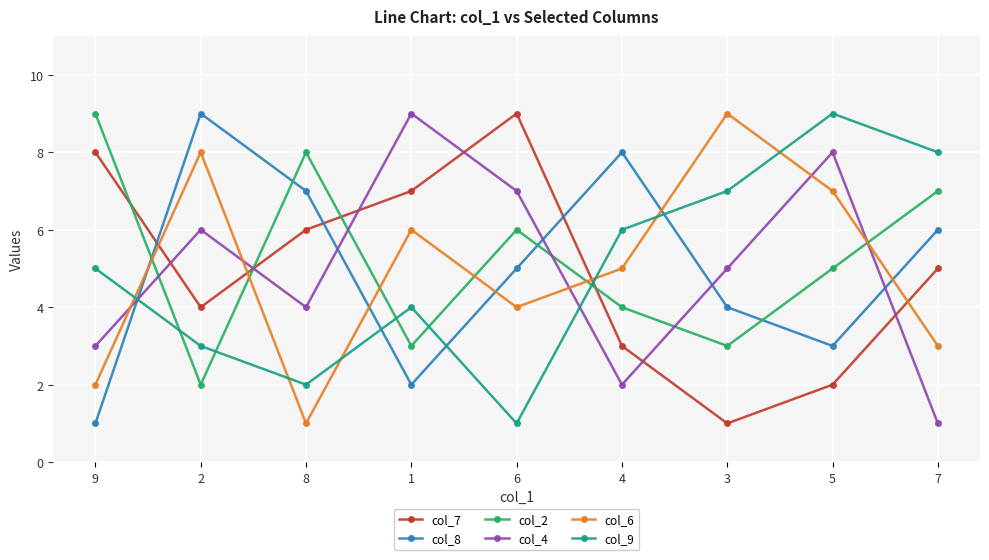

What is the difference between the col_7 values at 8 and 1?

1